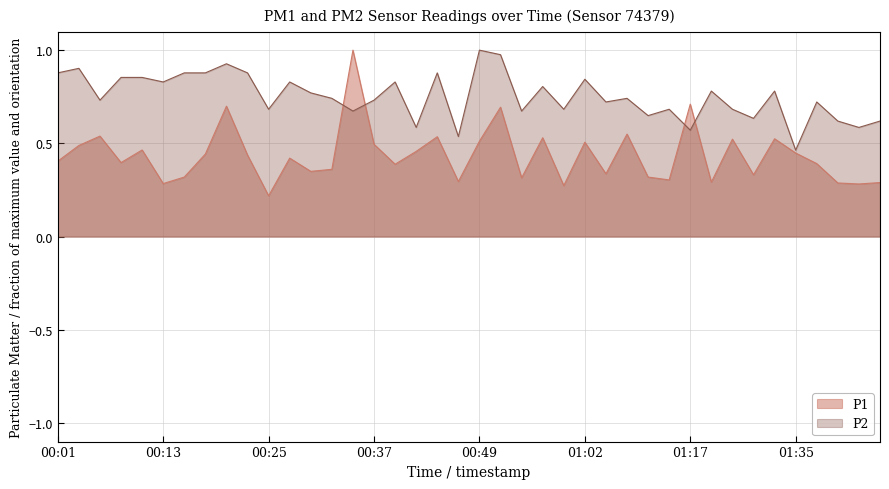

Between 00:40 and 00:49, which is larger?

00:49